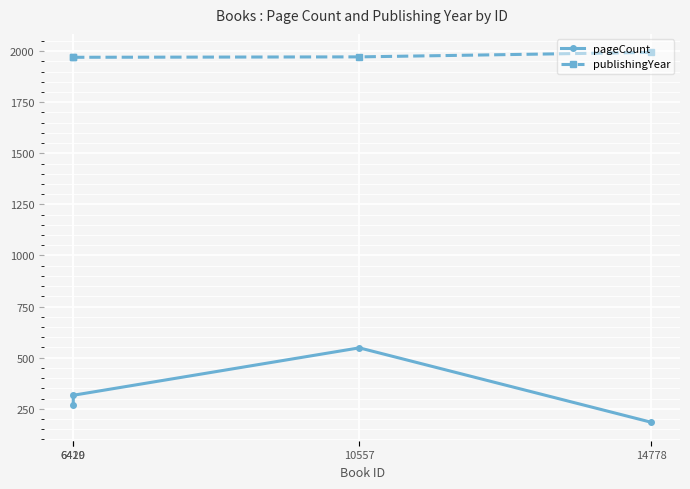

True or false: pageCount has more than 2 points higher than both neighbors.

False